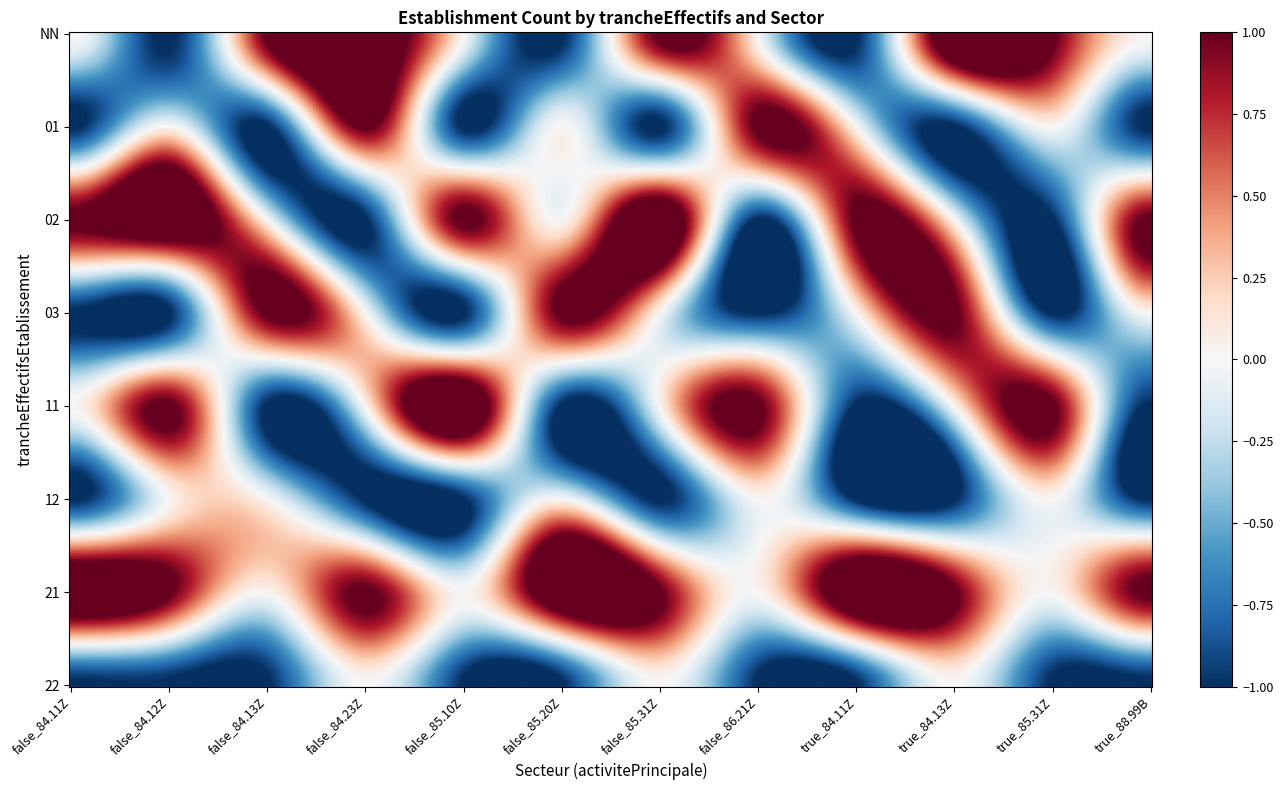

Is the value of 22 at false_84.23Z greater than the value of 12 at true_84.13Z?

Yes